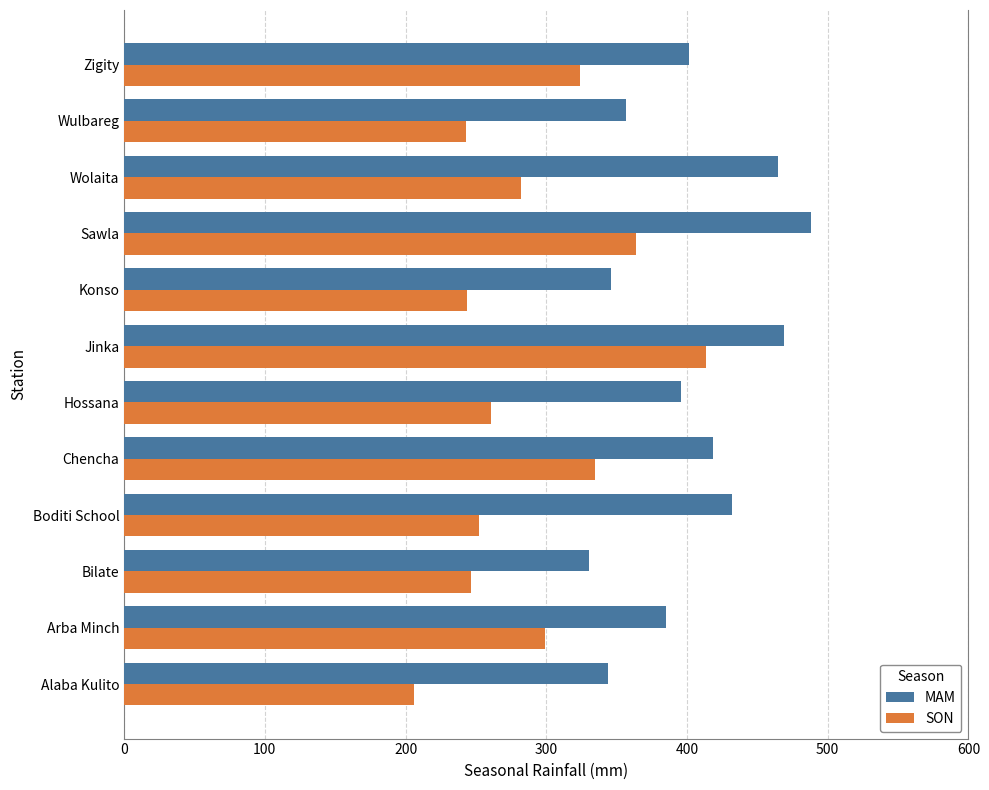

What is the difference between the highest and lowest values at Arba Minch?

85.8